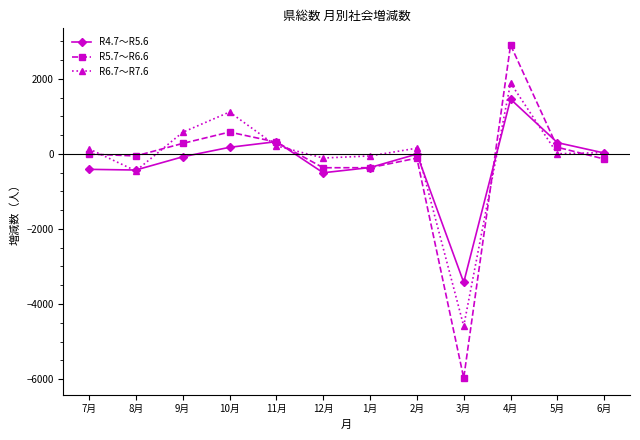

The value of R6.7～R7.6 at 4月 is 915. True or false?

False